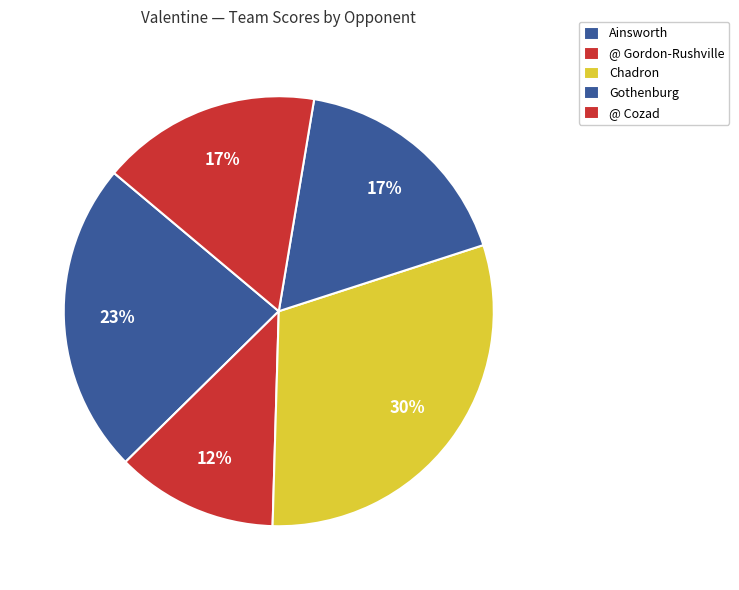

How many segments does this pie chart have?

5